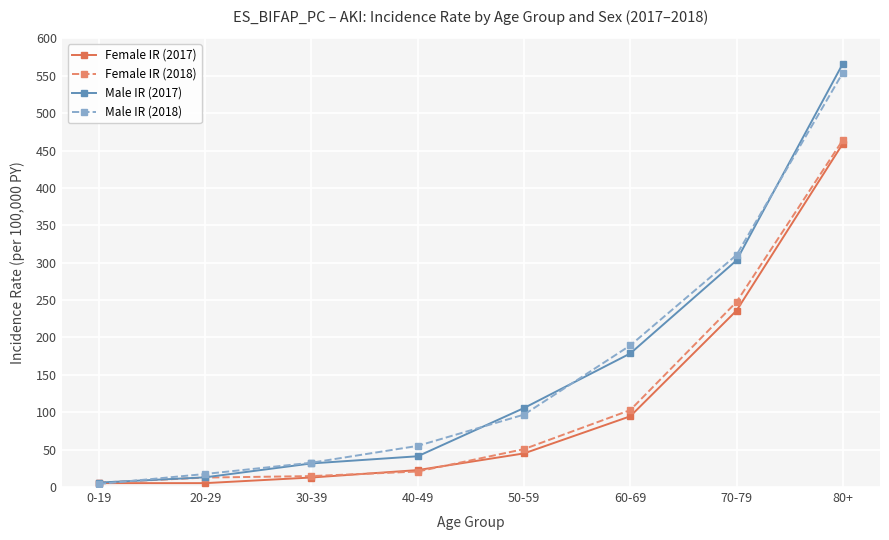

How many lines are shown in the chart?

4